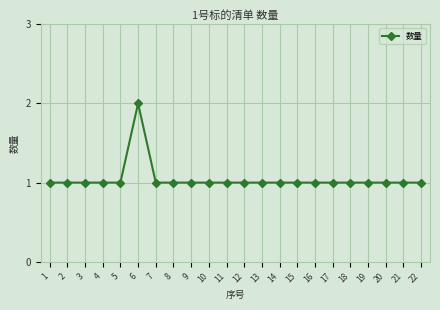

Reading left to right, list all the values displayed in this chart.

1	1	1	1	1	2	1	1	1	1	1	1	1	1	1	1	1	1	1	1	1	1